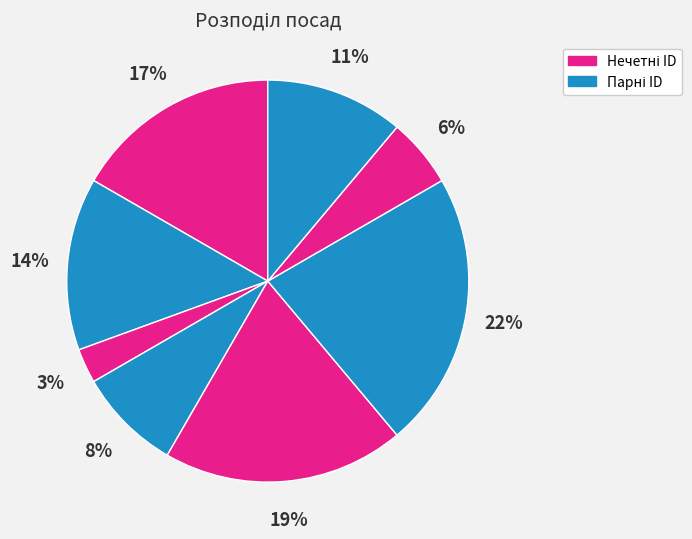

How many slices are in this pie chart?

8